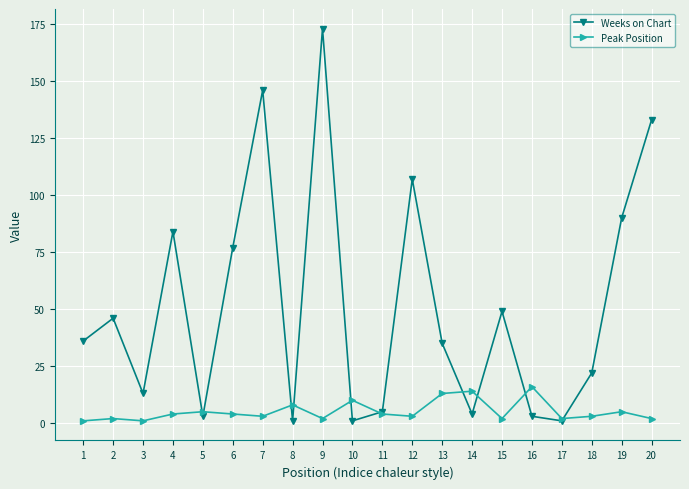

What is the value of the Weeks on Chart point at the 9th from the left?

173